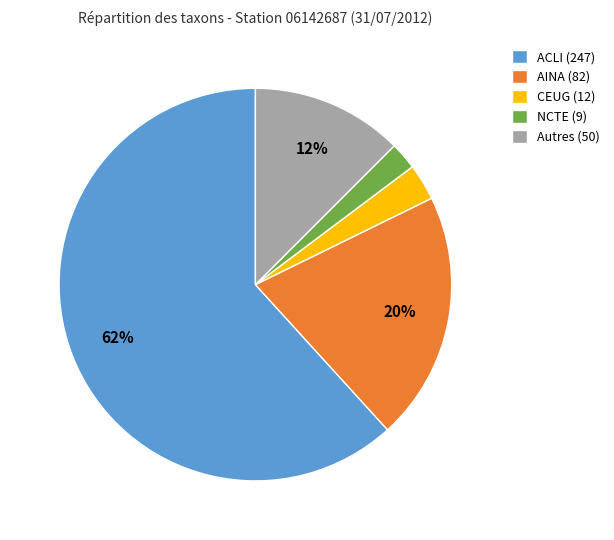

Which slice is the largest?

ACLI (247)